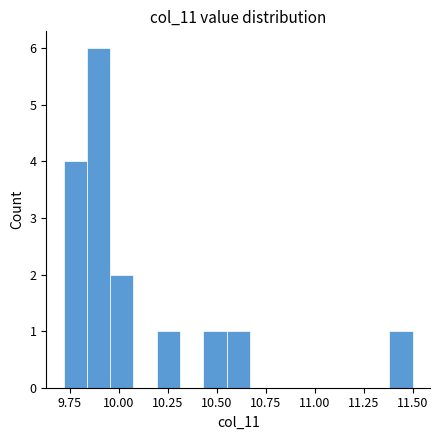

Around what value on the x-axis is the tallest bar? Give the approximate position of its centre, as read against the axis.

9.90